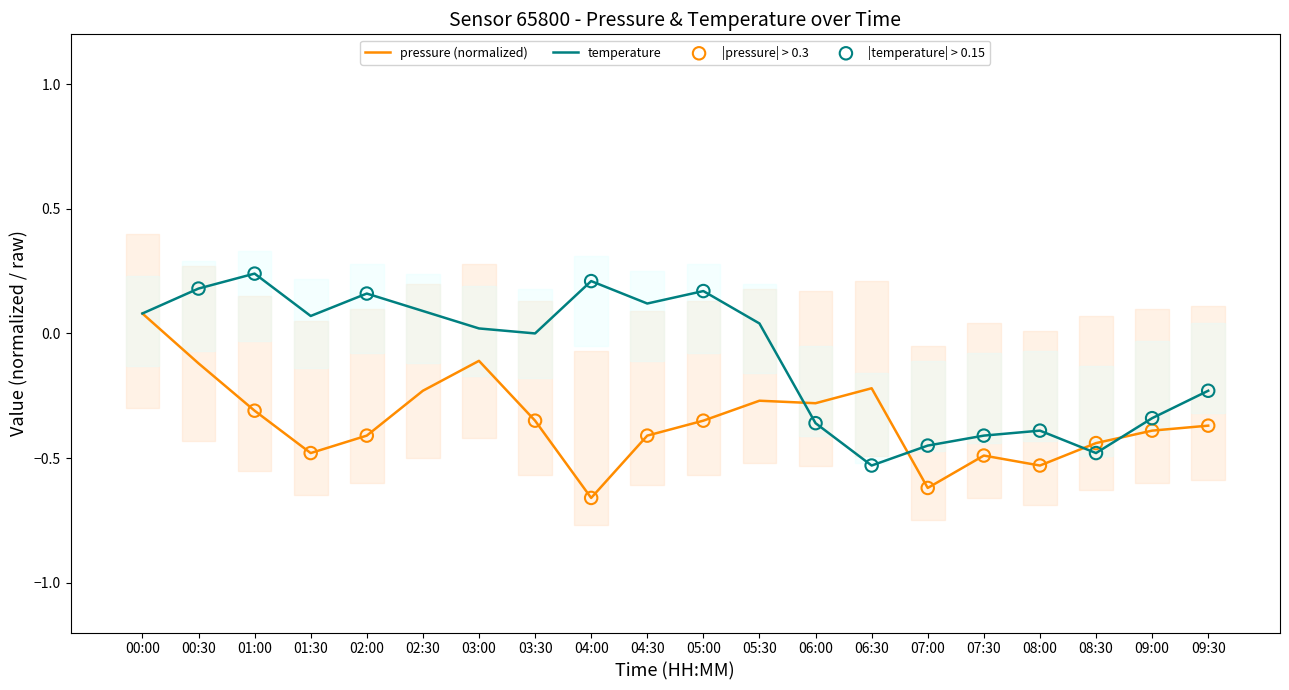

What is the total value across all series at 00:30?

0.1